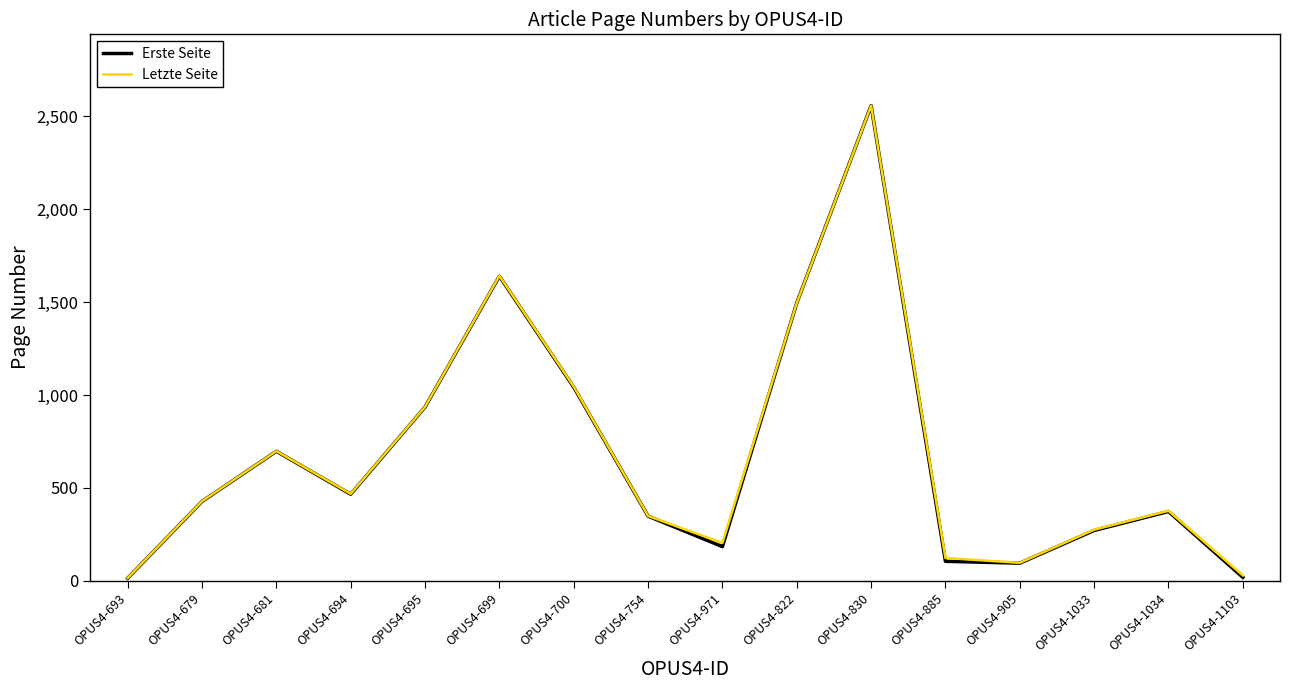

Which series has the largest range (max minus min)?

Erste Seite